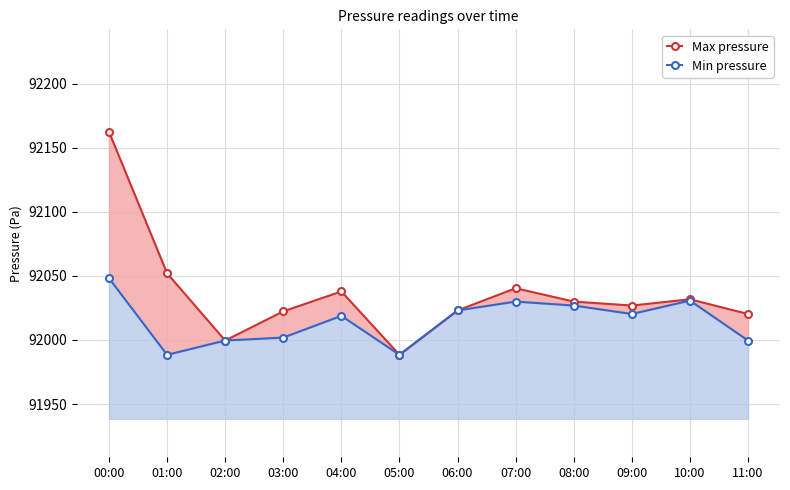

The value of Max pressure at 01:00 is 150474.1. True or false?

False